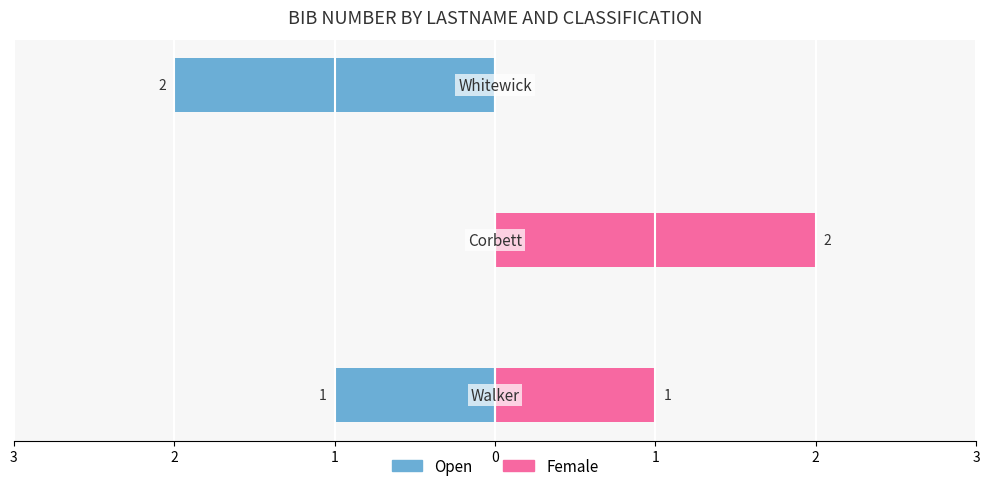

What is the value of the Female bar at the 1st from the left?

1